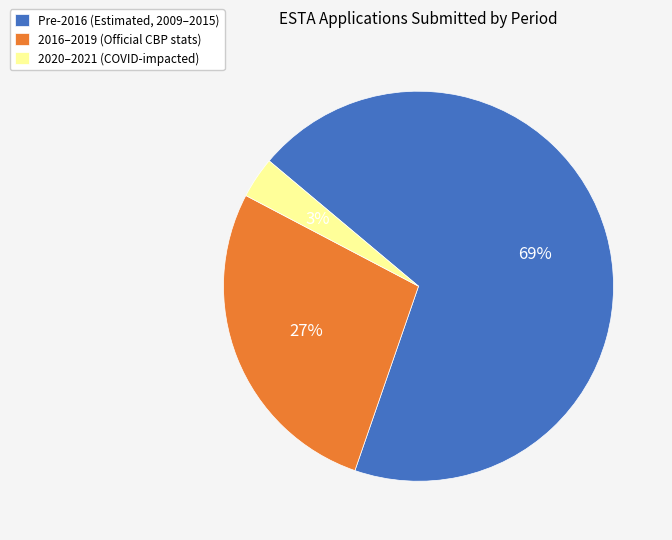

To the nearest percent, what is the average slice percentage?

33%